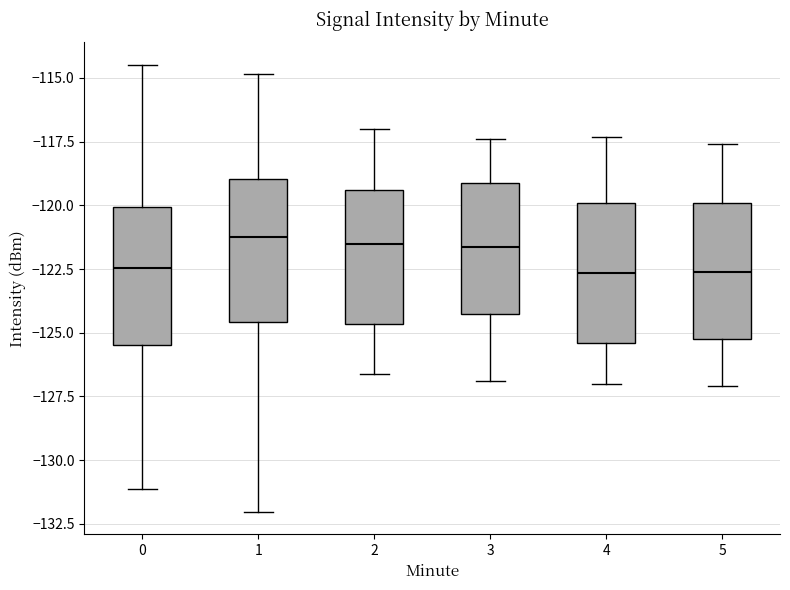

Reading left to right, read every box against the y-axis: the position of its median line, the range the box covers, and the ends of its whiskers. The values are not printed on the chart, so give them approximately, as read against the axis.

0: median -122.5, box -125.5 to -120.0, whiskers -131.0 to -114.5
1: median -121.0, box -124.5 to -119.0, whiskers -132.0 to -115.0
2: median -121.5, box -124.5 to -119.5, whiskers -126.5 to -117.0
3: median -121.5, box -124.5 to -119.0, whiskers -127.0 to -117.5
4: median -122.5, box -125.5 to -120.0, whiskers -127.0 to -117.5
5: median -122.5, box -125.0 to -120.0, whiskers -127.0 to -117.5